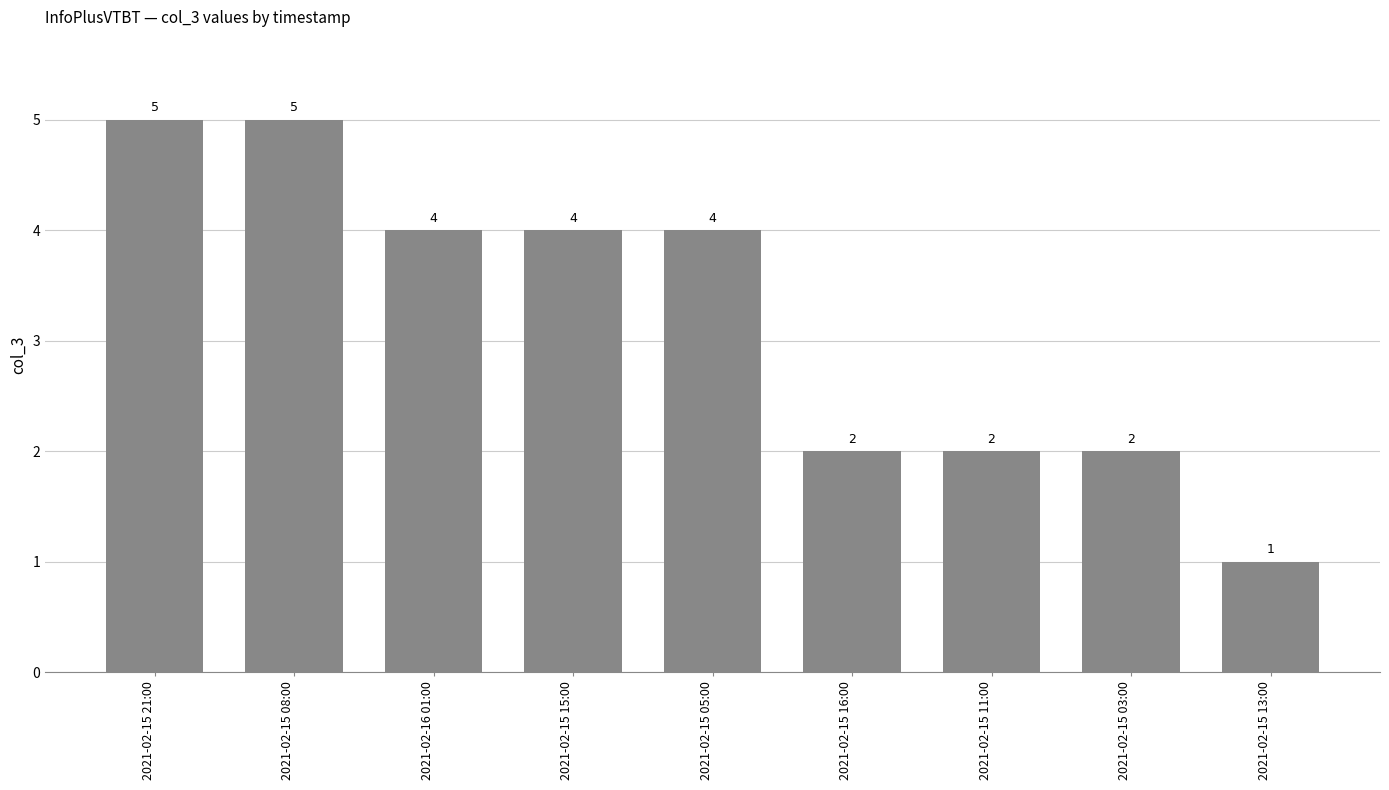

What is the greatest value displayed?

5